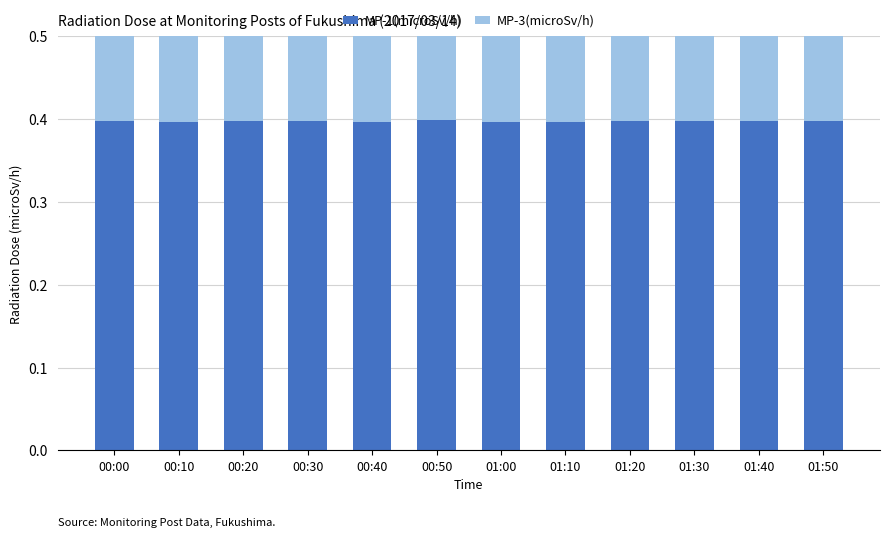

Which has a higher value, 01:00 or 00:40?

01:00